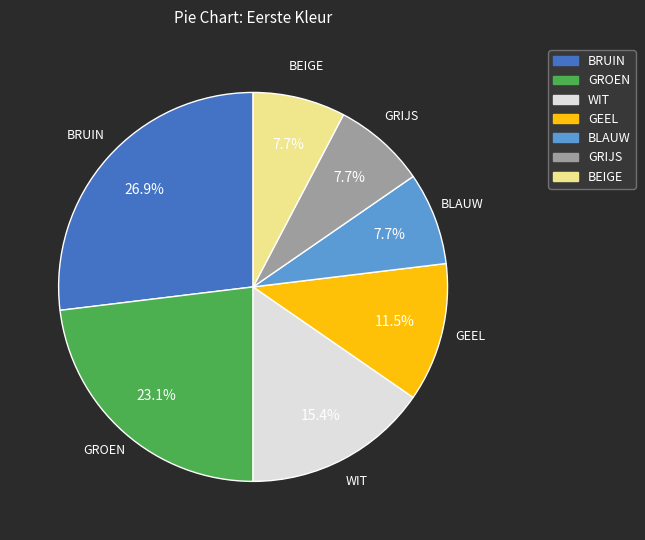

To the nearest percent, what portion does BLAUW represent?

8%